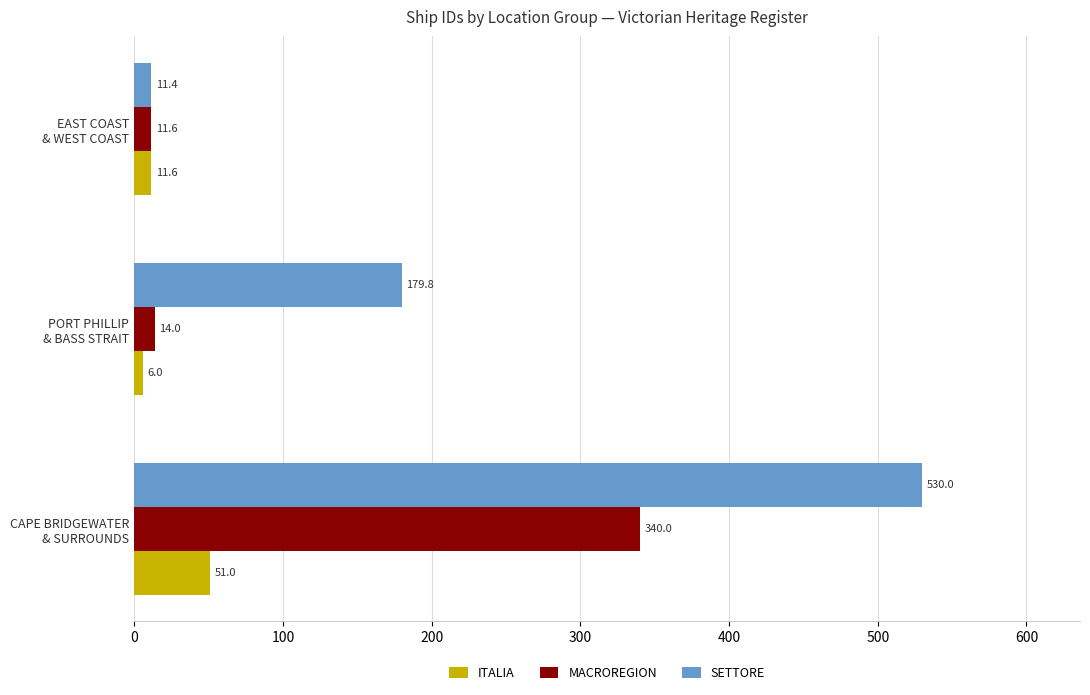

Count the ITALIA values in the range 6 to 51.

3